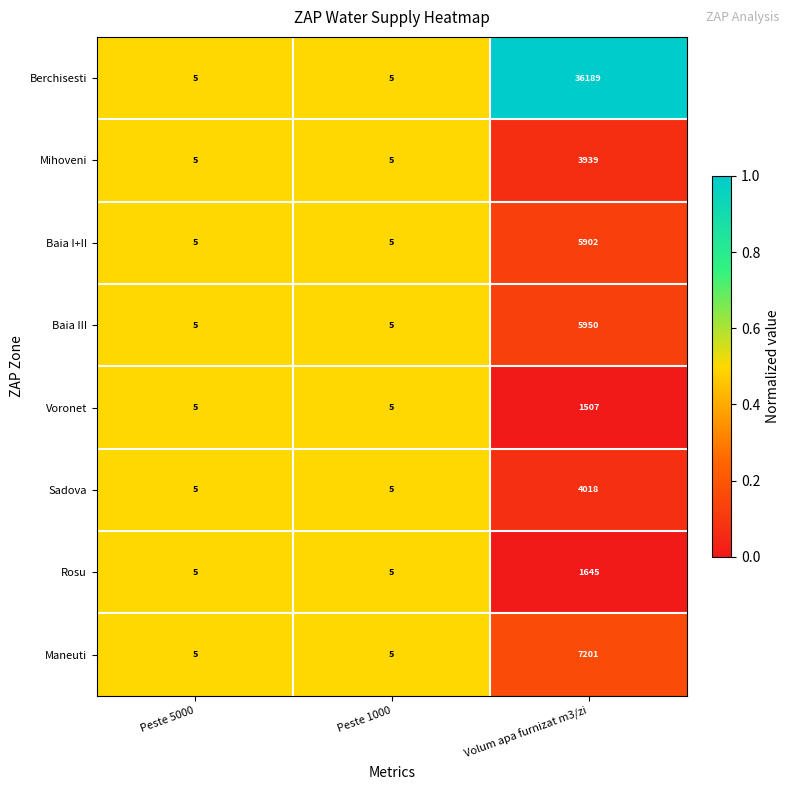

What is the difference between the maximum and minimum values in the Baia I+II series?

5897